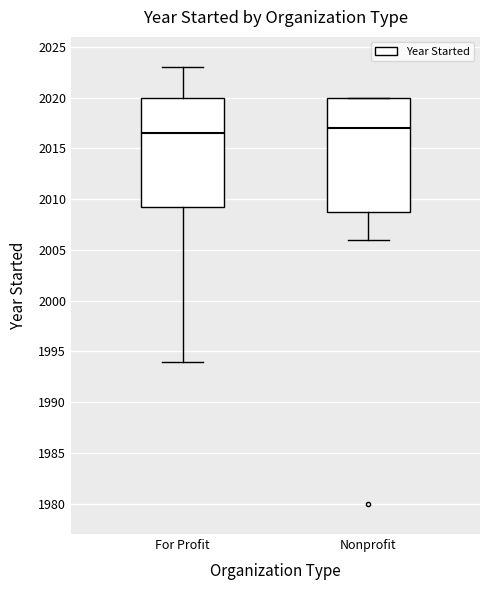

Where does the upper whisker of the box for For Profit end on the y-axis? The values are not printed on the chart, so give them approximately, as read against the axis.

2023.0